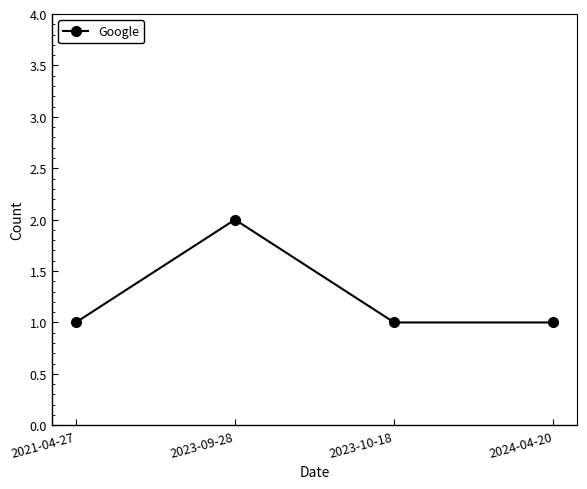

True or false: the data shows 1 at 2023-10-18.

True